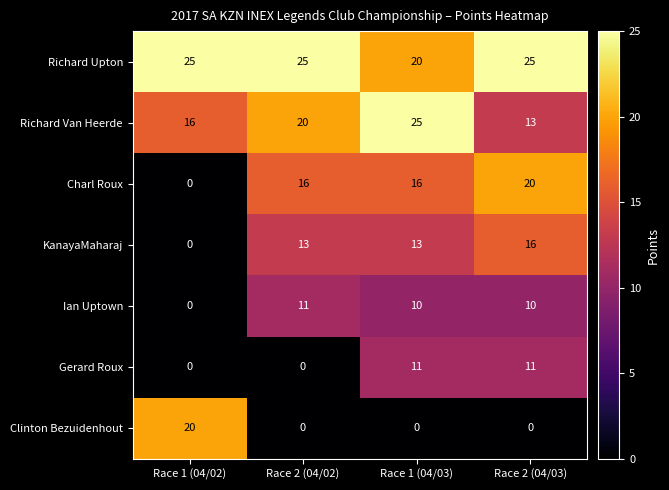

Which series has the largest total across all categories?

Richard Upton